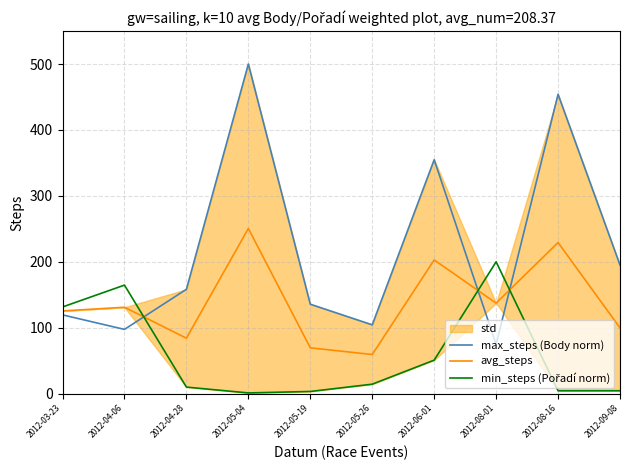

List the series in order of their overall mean, highest first.

max_steps (Body norm), avg_steps, min_steps (Pořadí norm)